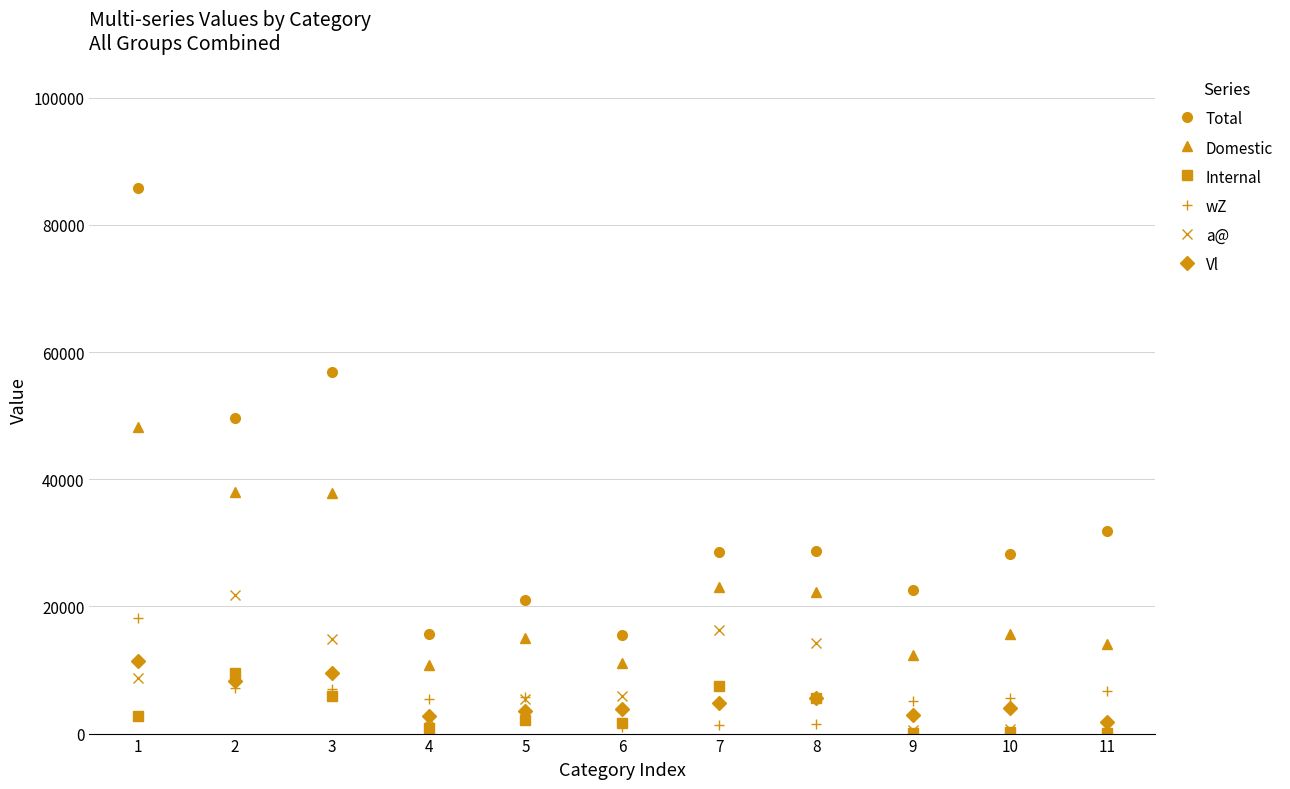

How many interior local valleys does the Total series have?

4